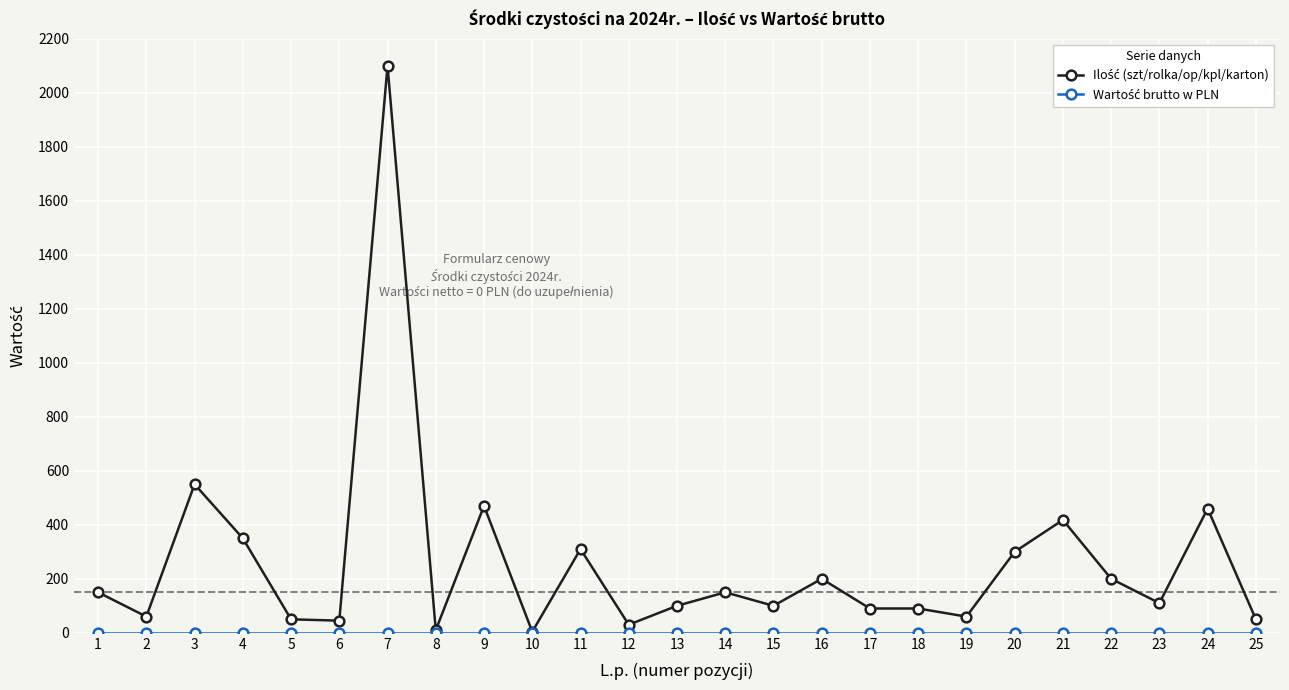

At which category is the sum across all series the highest?

7